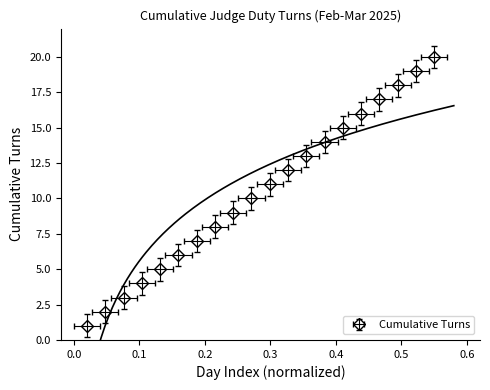

What is the difference between the second highest and second lowest values?

17